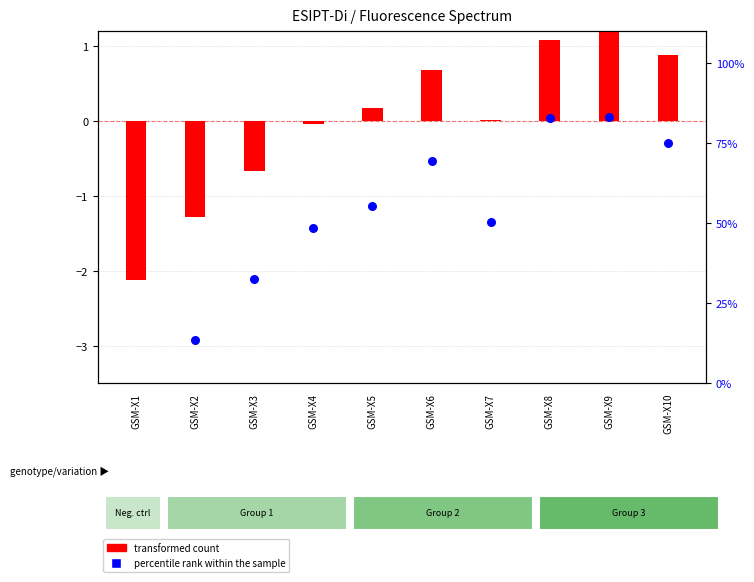

At how many categories does at least one series exceed 29?

8